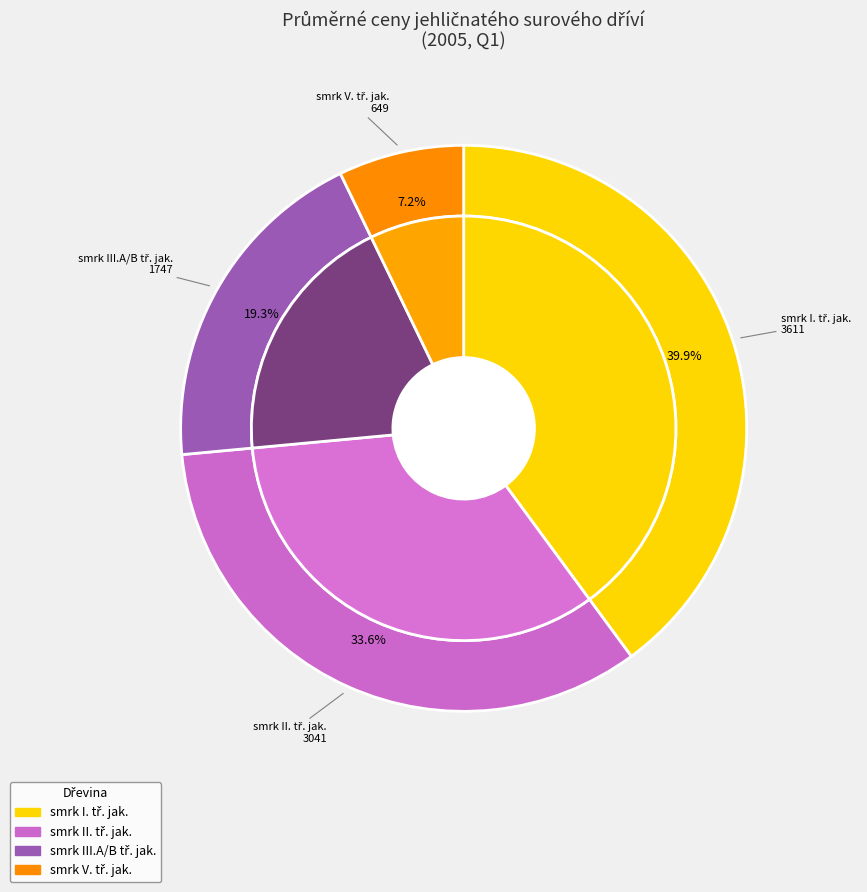

To the nearest percent, what portion does smrk II. tř. jak. represent?

34%